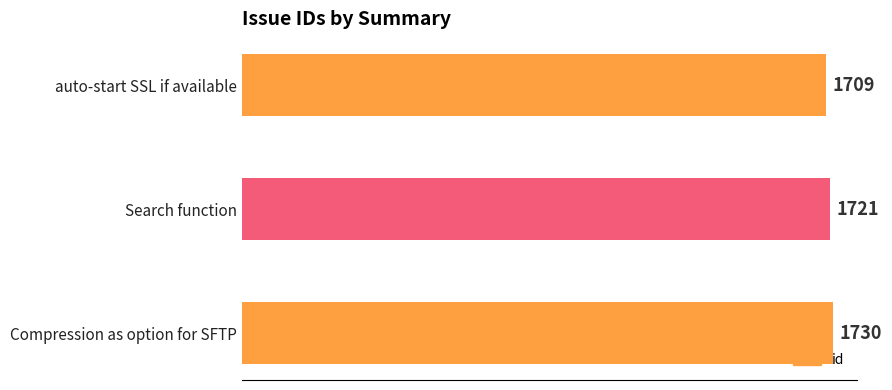

Reading bottom to top, what are all the values shown in this chart?

1730	1721	1709